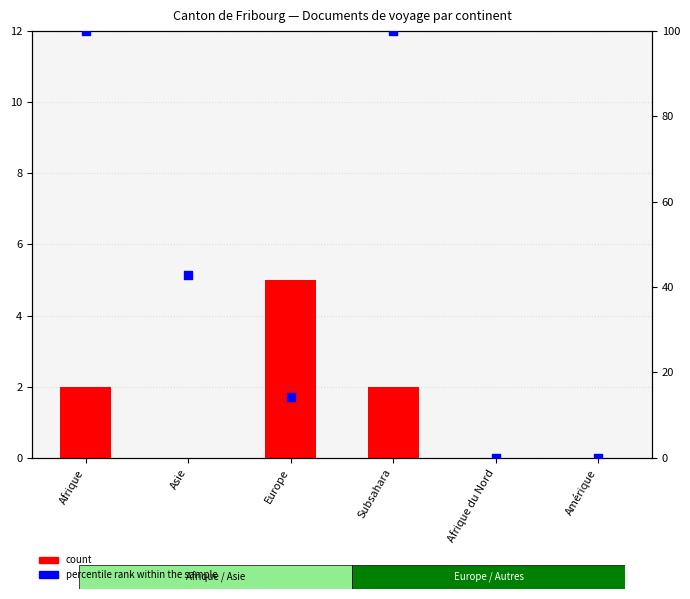

Which series reaches the maximum Y coordinate?

percentile rank within the sample